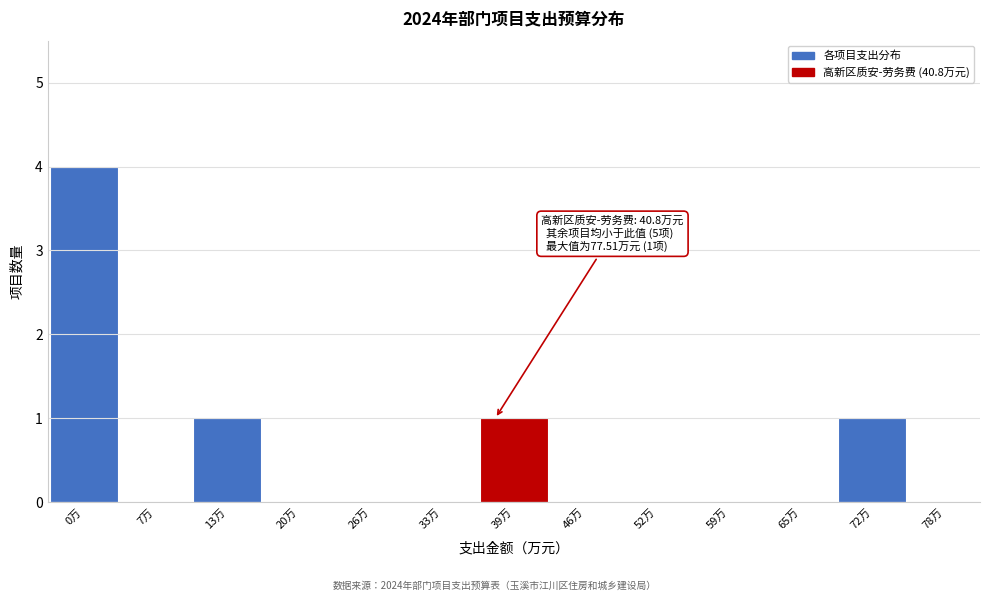

Reading right to left, what are all the values shown in this chart?

78万=0	72万=1	65万=0	59万=0	52万=0	46万=0	39万=1	33万=0	26万=0	20万=0	13万=1	7万=0	0万=4